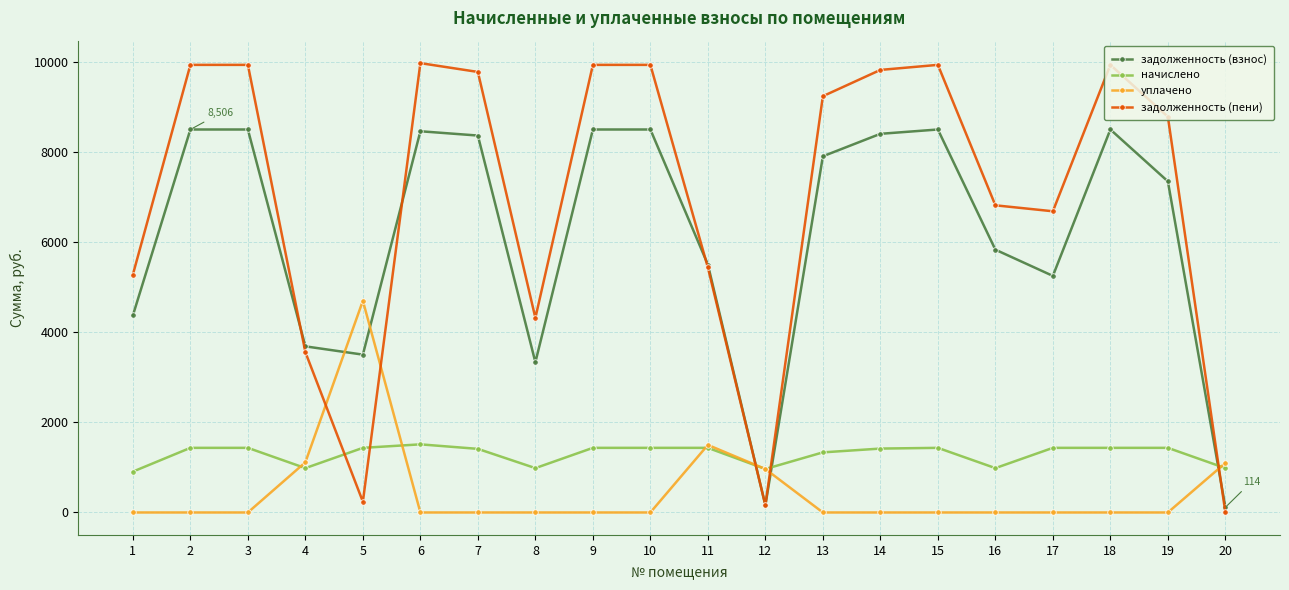

True or false: уплачено has a value of -1951.5 at 9.

False